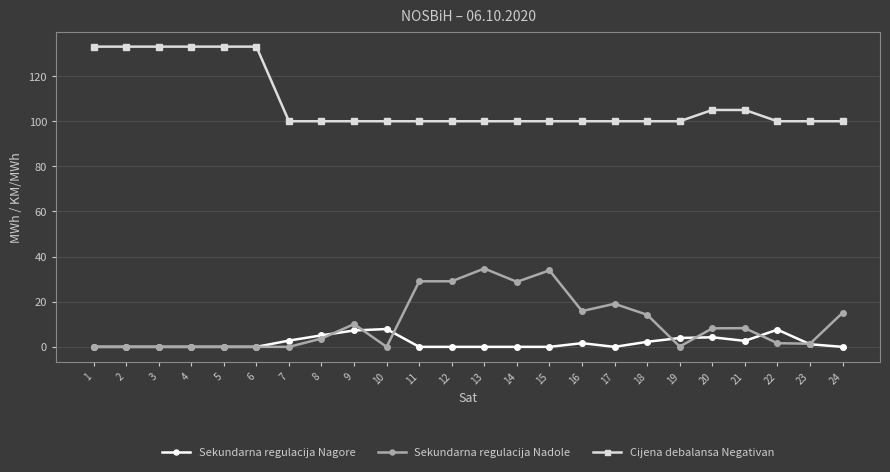

True or false: Sekundarna regulacija Nagore and Cijena debalansa Negativan intersect in this chart.

False